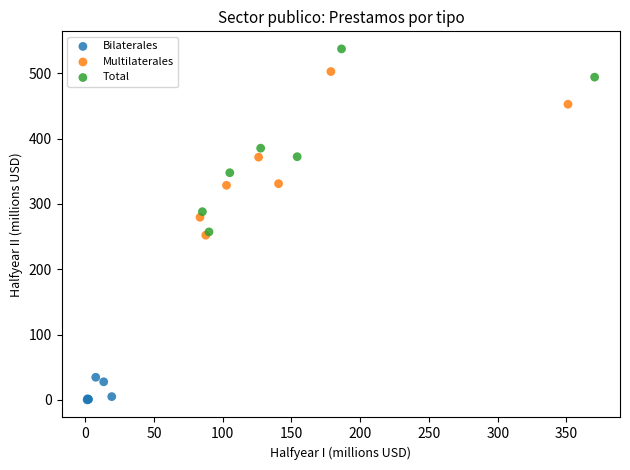

Which series reaches the maximum Y coordinate?

Total